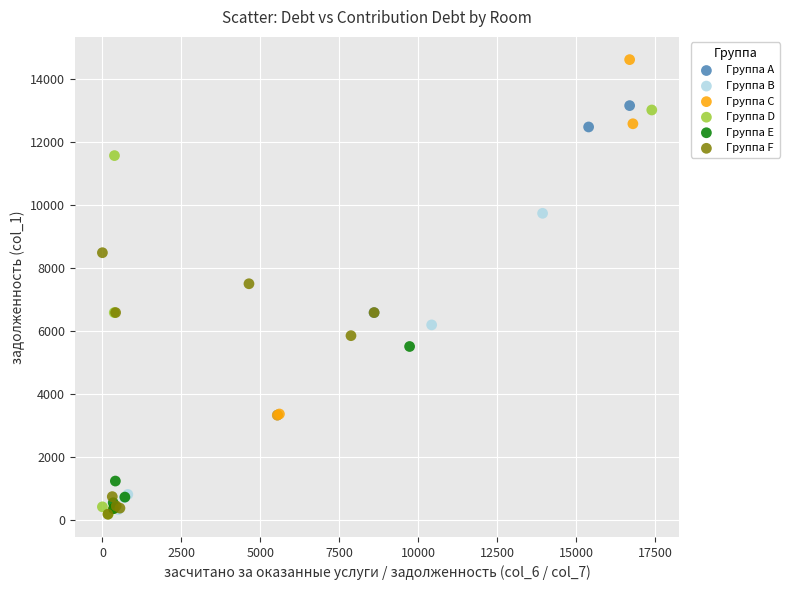

Which series has the largest Y range (max minus min)?

Группа C